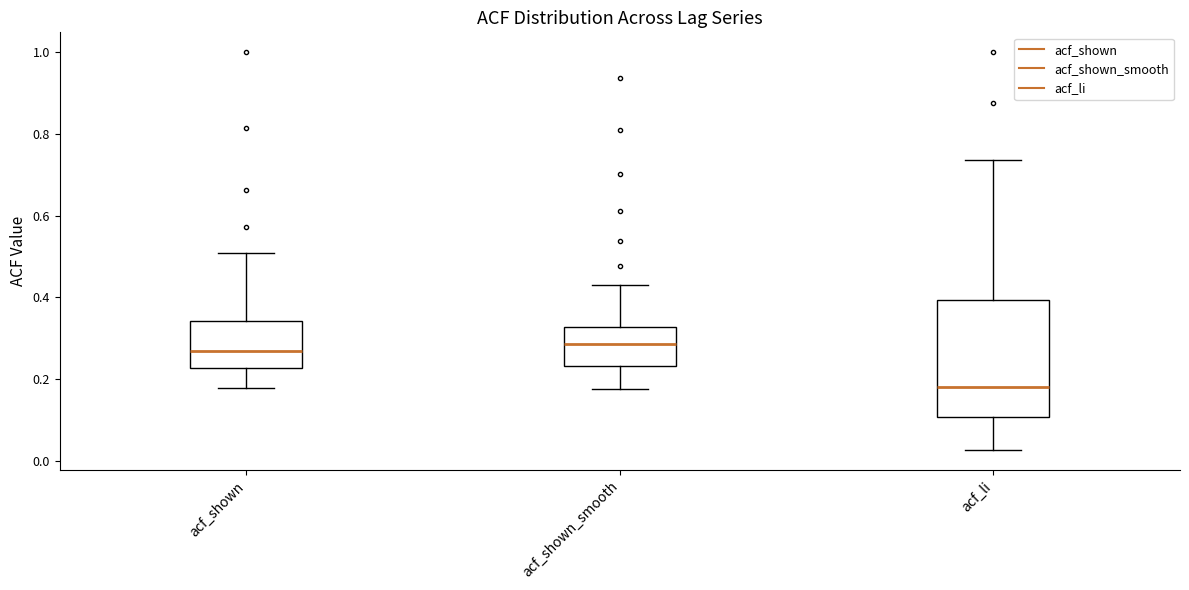

Comparing the boxes themselves (not the whiskers), which one is the tallest?

acf_li